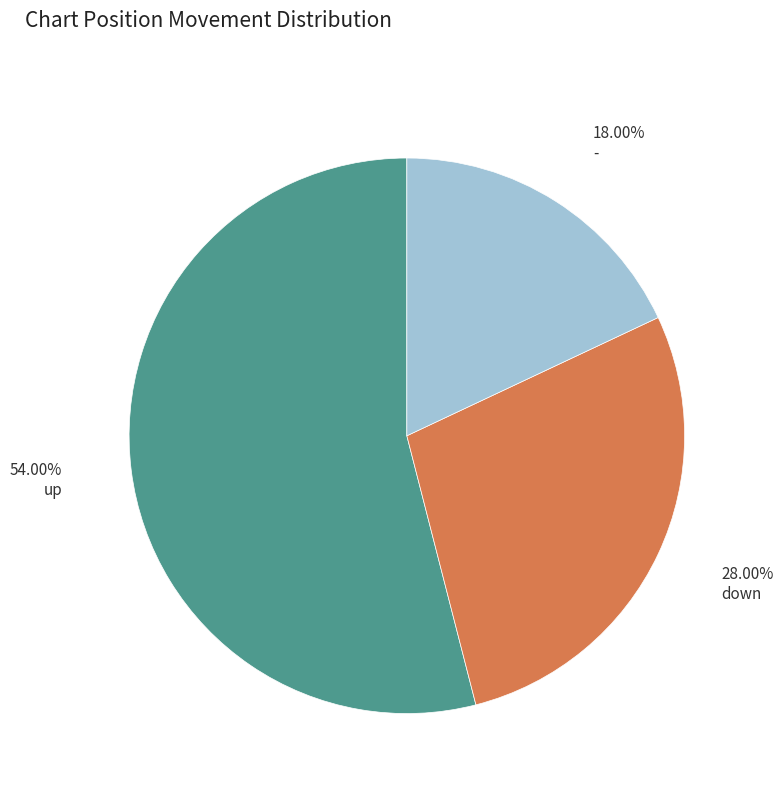

Is there a majority slice in this chart?

Yes